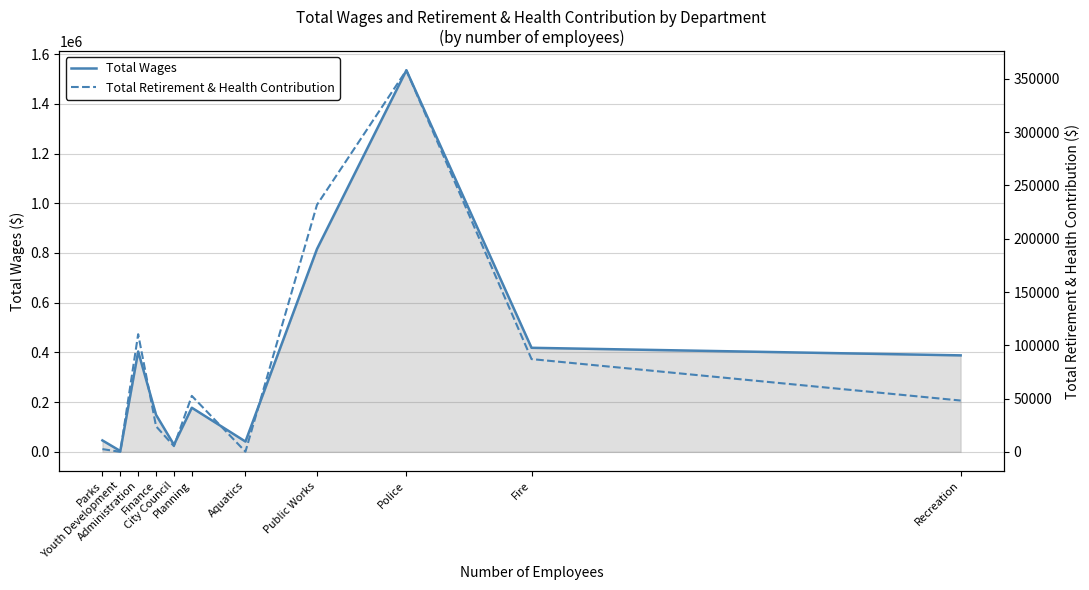

Reading right to left, list all the values displayed in this chart.

Total Wages: 388059	418493	1534922	815768	41398	177364	28500	148964	403659	3384	45900
Total Retirement & Health Contribution: 48141	87046	358137	231827	168	52507	5313	23964	110427	0	2542